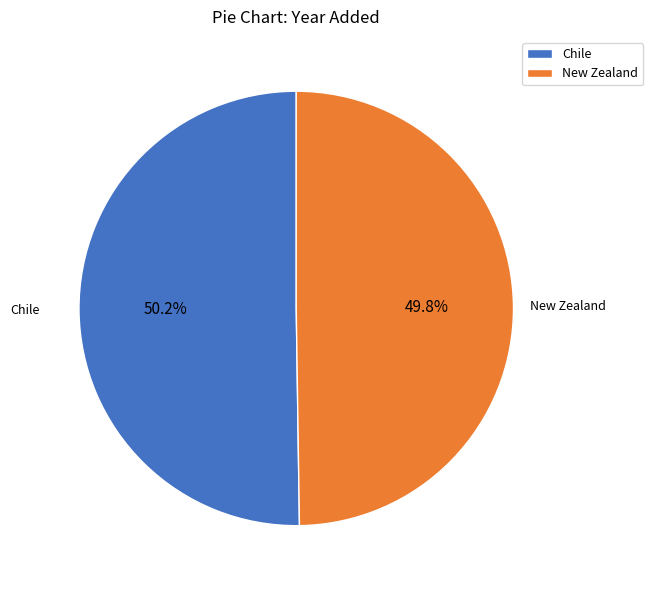

How many segments does this pie chart have?

2